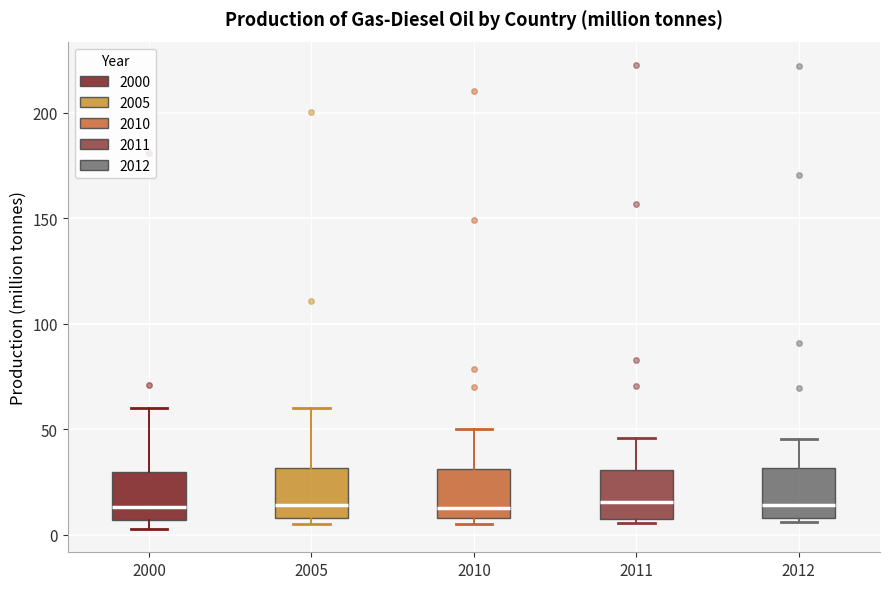

Reading left to right, transcribe this box plot: for each box, give where its median line is, the range the box spans, and where its two whiskers end, as read against the y-axis. The values are not printed on the chart, so give them approximately, as read against the axis.

2000: median 15, box 5 to 30, whiskers 5 (just below the box's lower edge) to 60
2005: median 15, box 10 to 30, whiskers 5 to 60
2010: median 15, box 10 to 30, whiskers 5 to 50
2011: median 15, box 10 to 30, whiskers 5 to 45
2012: median 15, box 10 to 30, whiskers 5 to 45